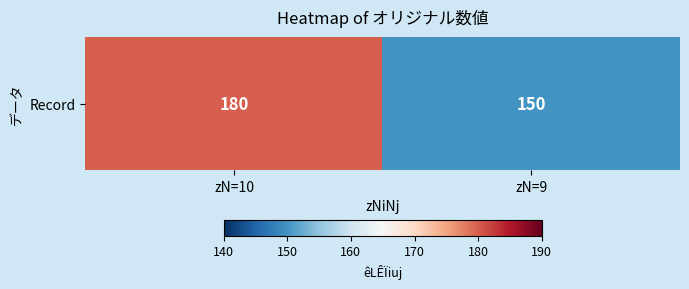

Rank the categories by value from lowest to highest.

zN=9, zN=10